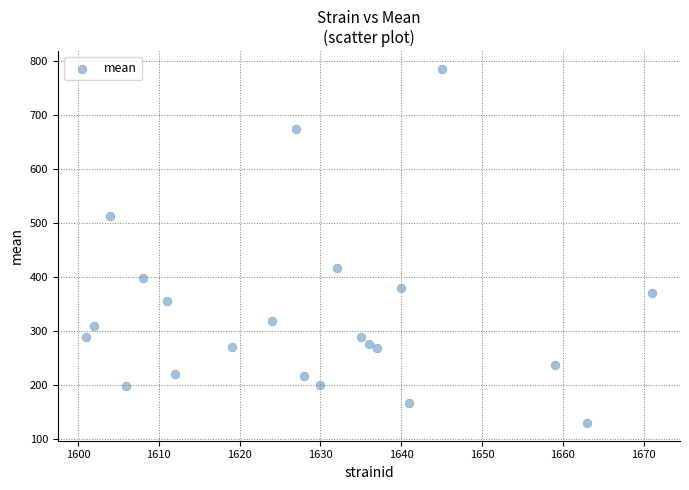

What is the range of Y values (max minus min)?

655.4